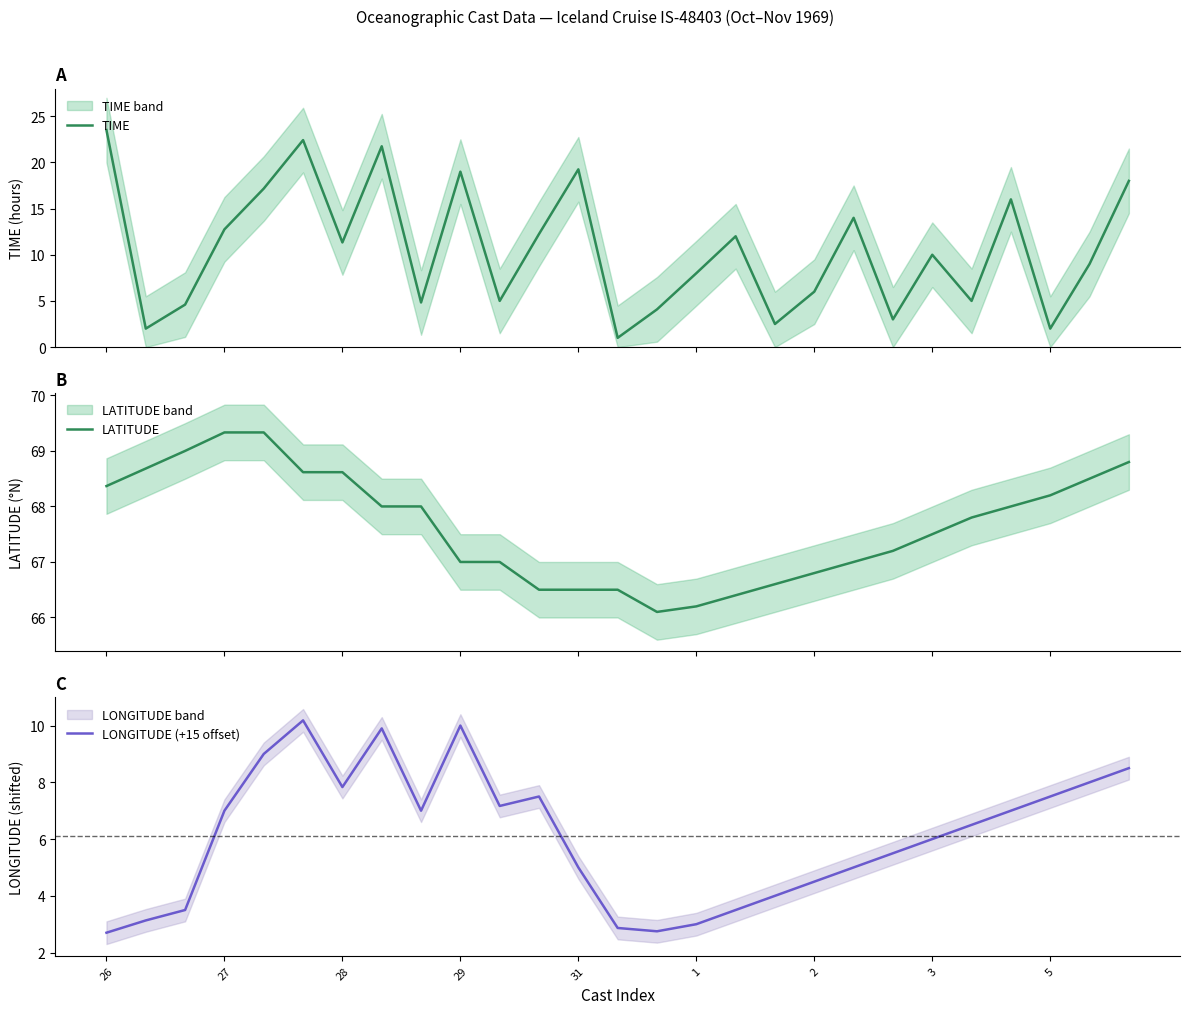

How many categories are shown in the chart?

27